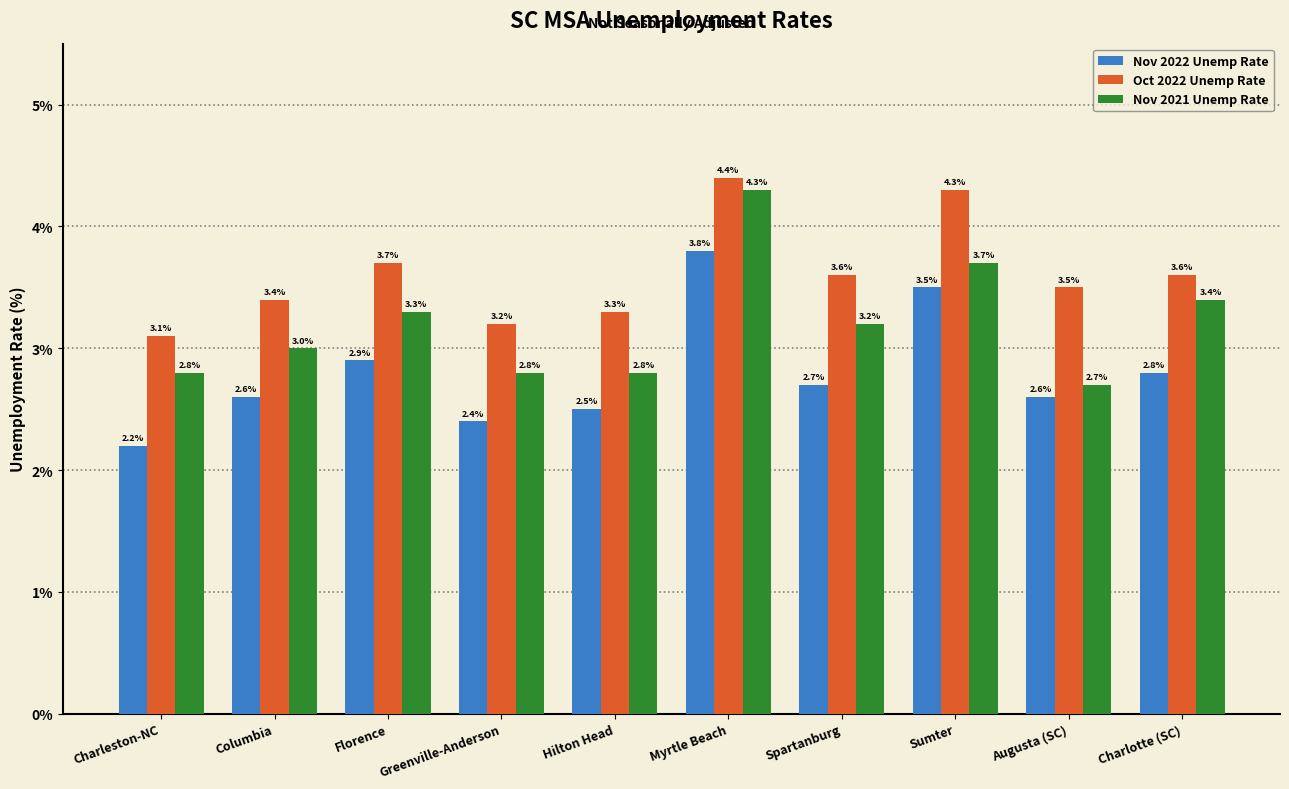

Between Greenville-Anderson and Charlotte (SC), which series saw the biggest shift?

Nov 2021 Unemp Rate